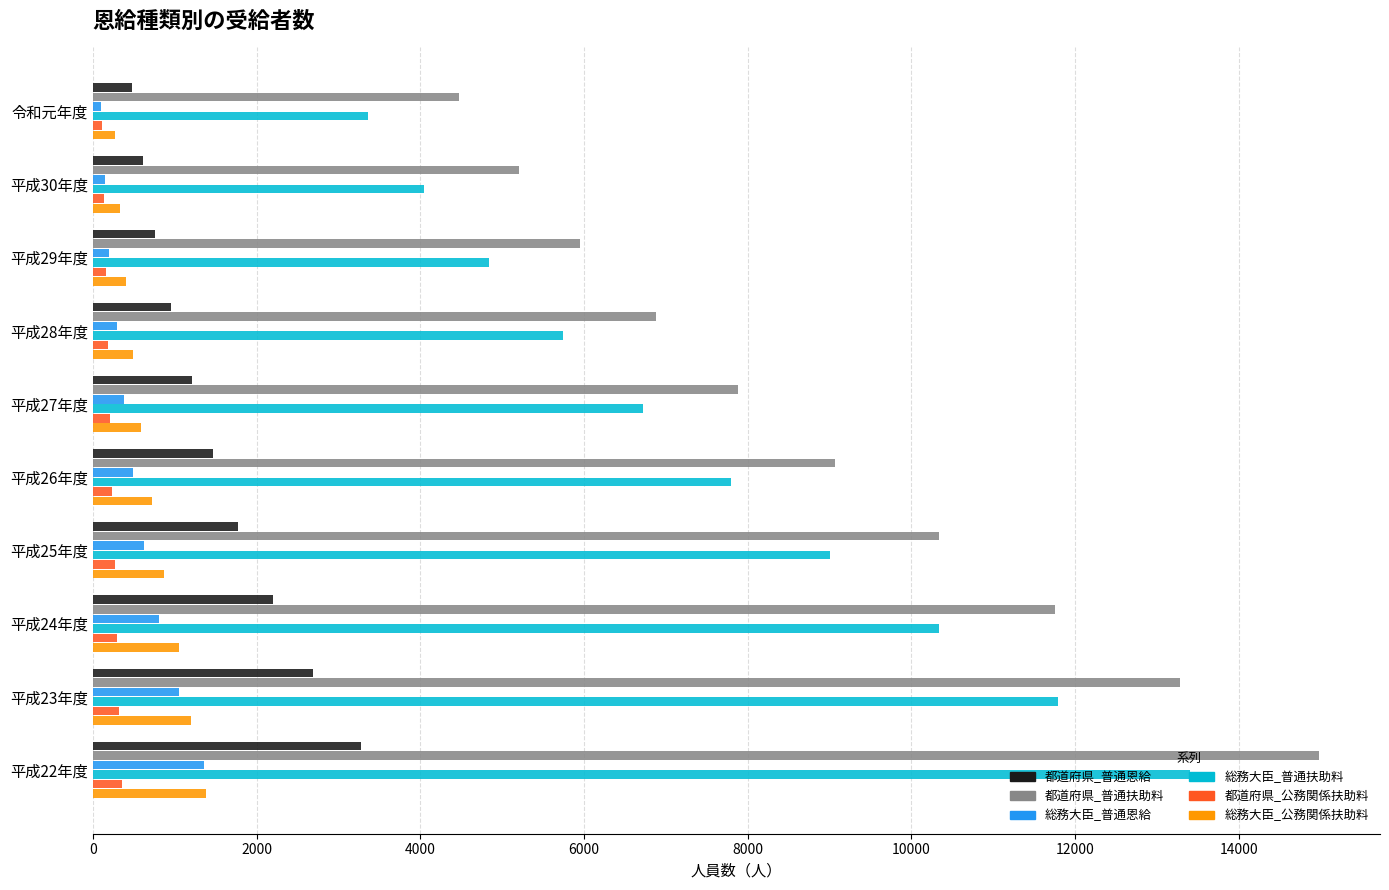

At which category is the sum across all series the highest?

平成22年度